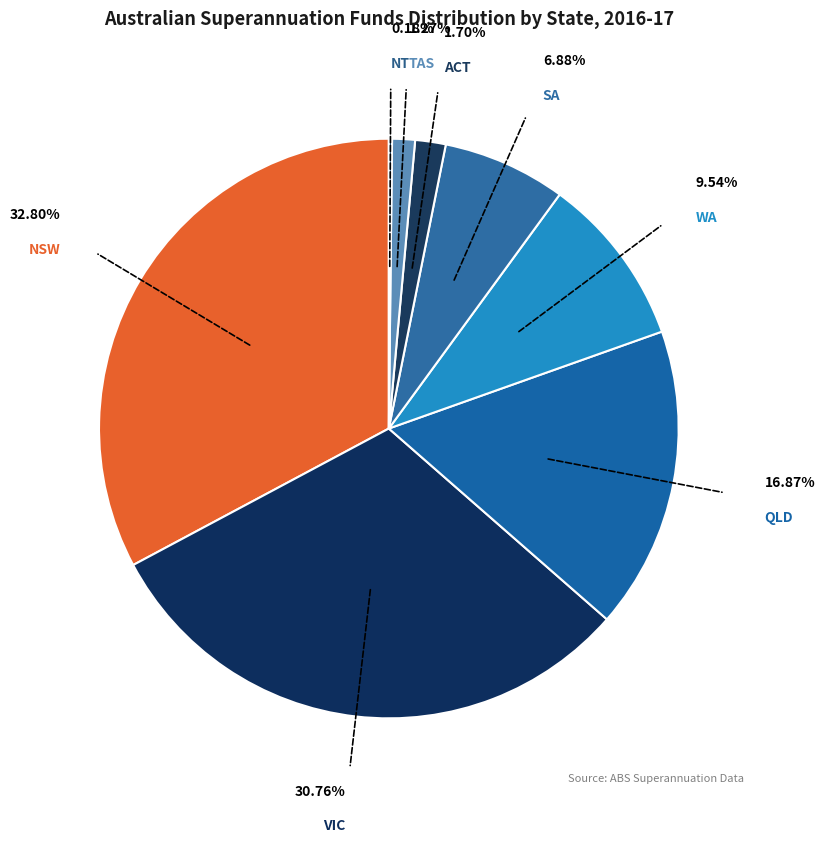

Which has a higher value, SA or ACT?

SA